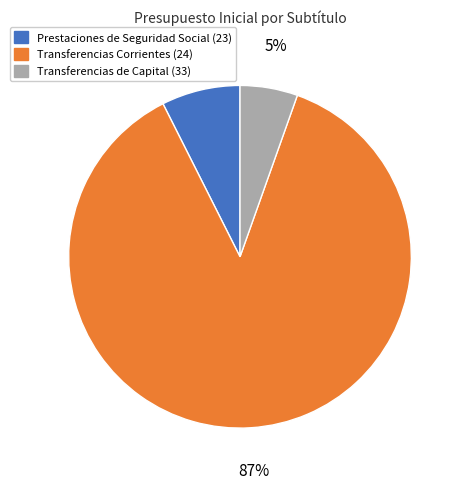

Is it true that Transferencias Corrientes (24) is 98% of the pie?

False